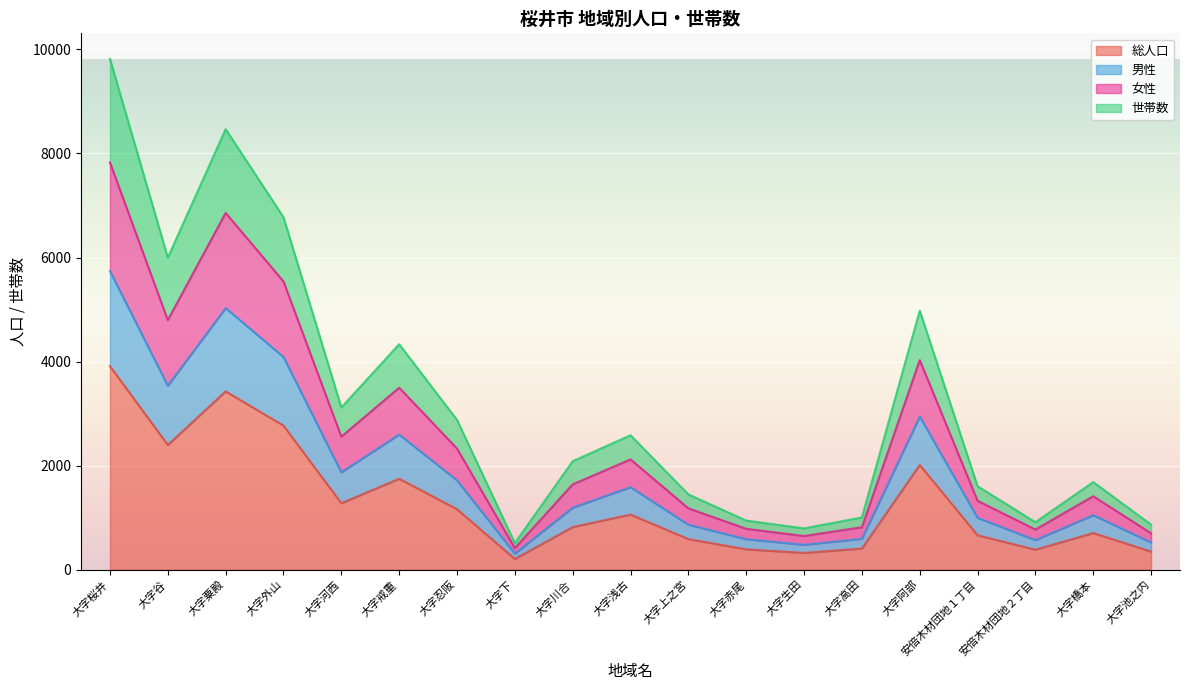

What is the total value across all series at 大字忍阪?

2881